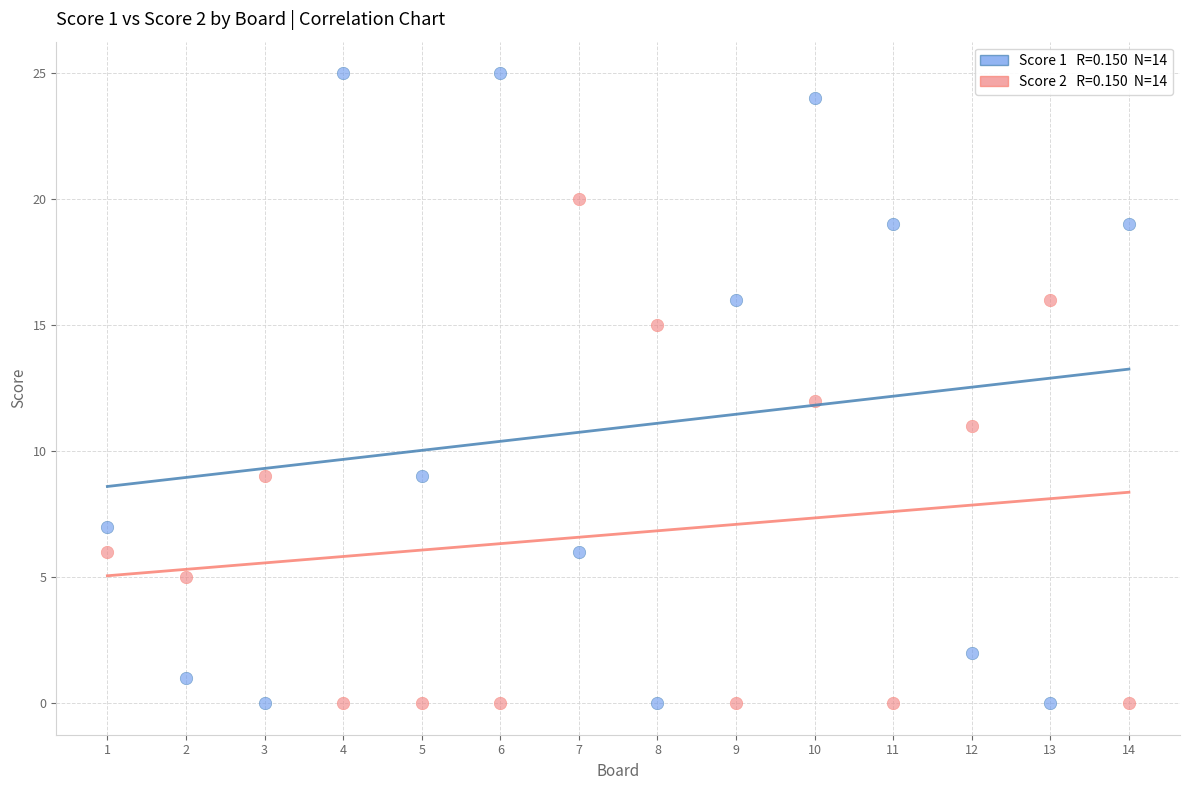

Across all data points, what is the range of Y values (max minus min)?

25